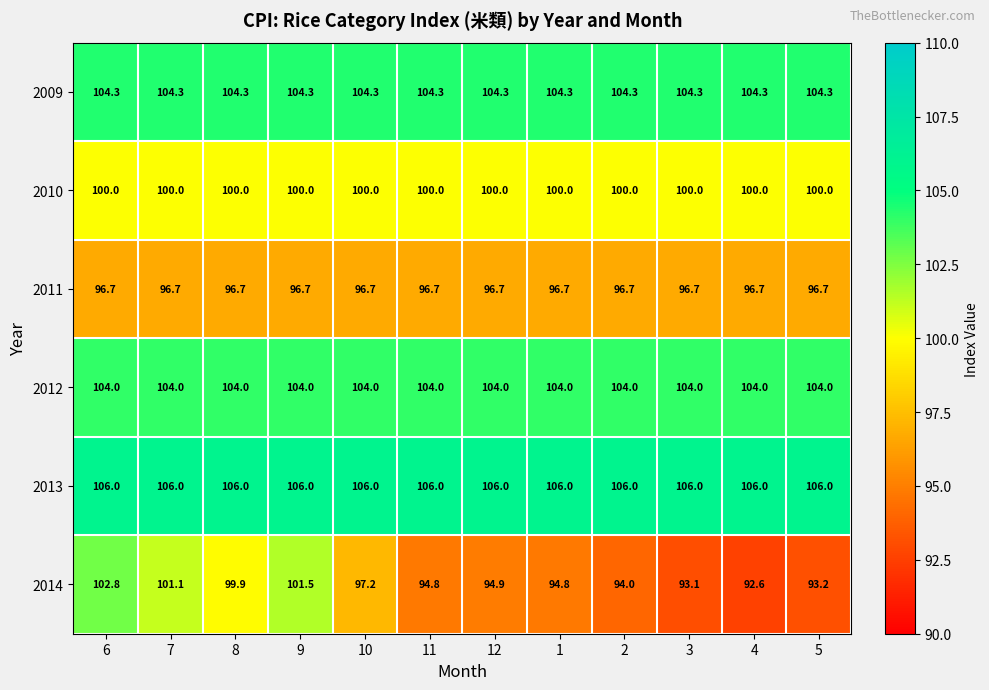

Is the value of 2009 at 5 greater than the value of 2011 at 5?

Yes